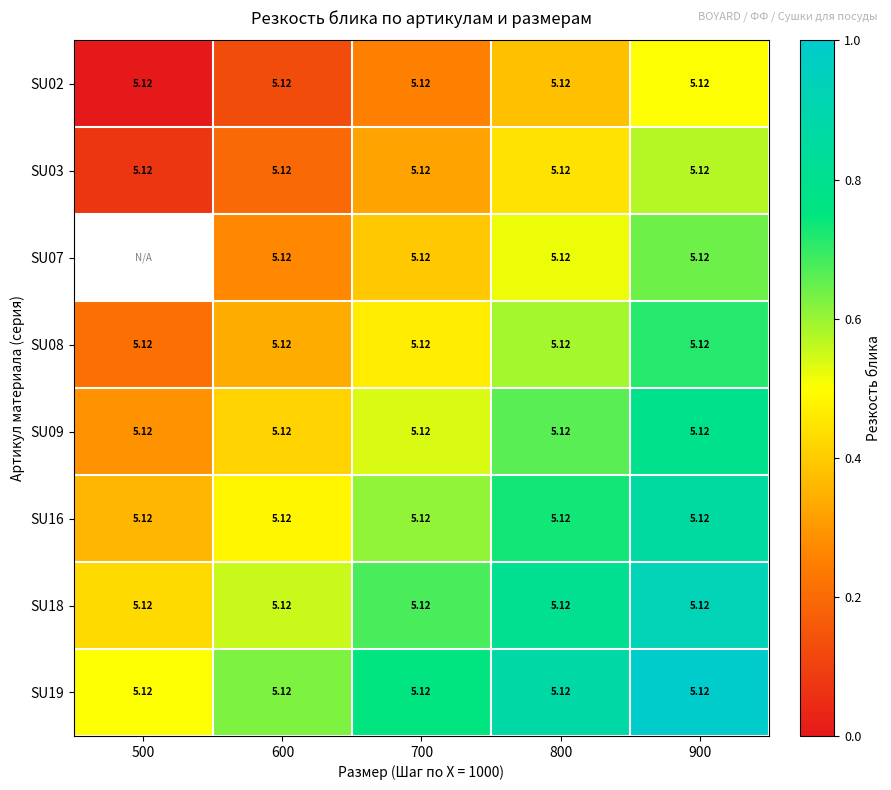

What is the average value of the SU19 series?

0.8